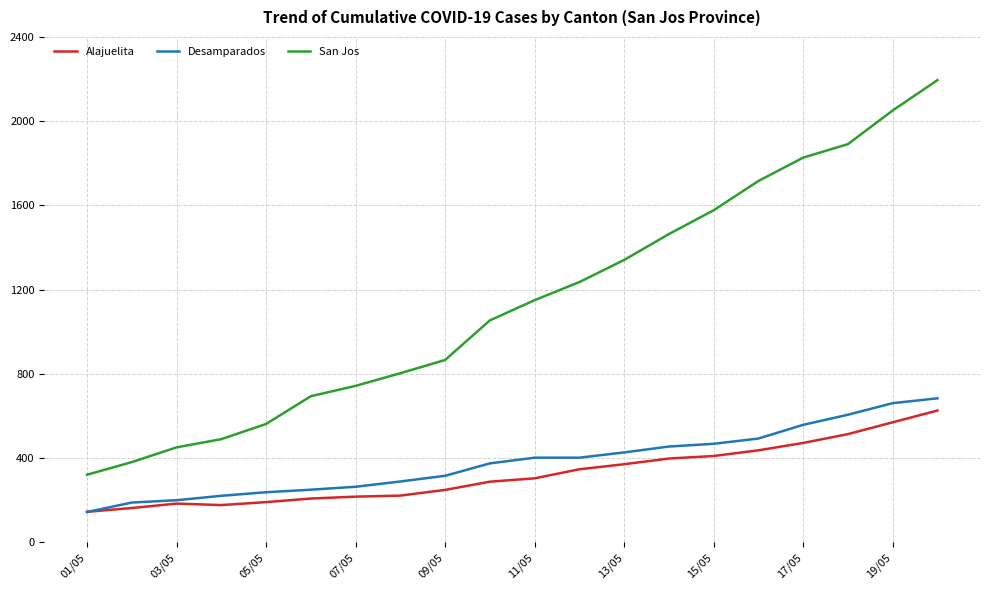

True or false: Alajuelita and San Jos cross at least once.

False